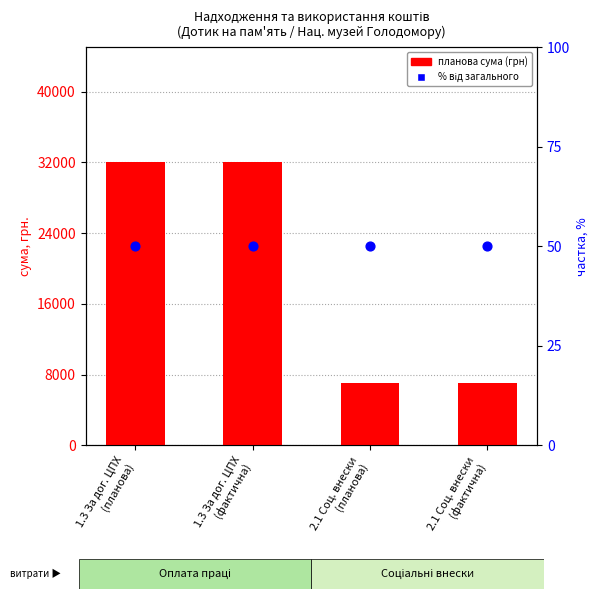

At which category is the sum across all series the highest?

1.3 За дог. ЦПХ
(планова)